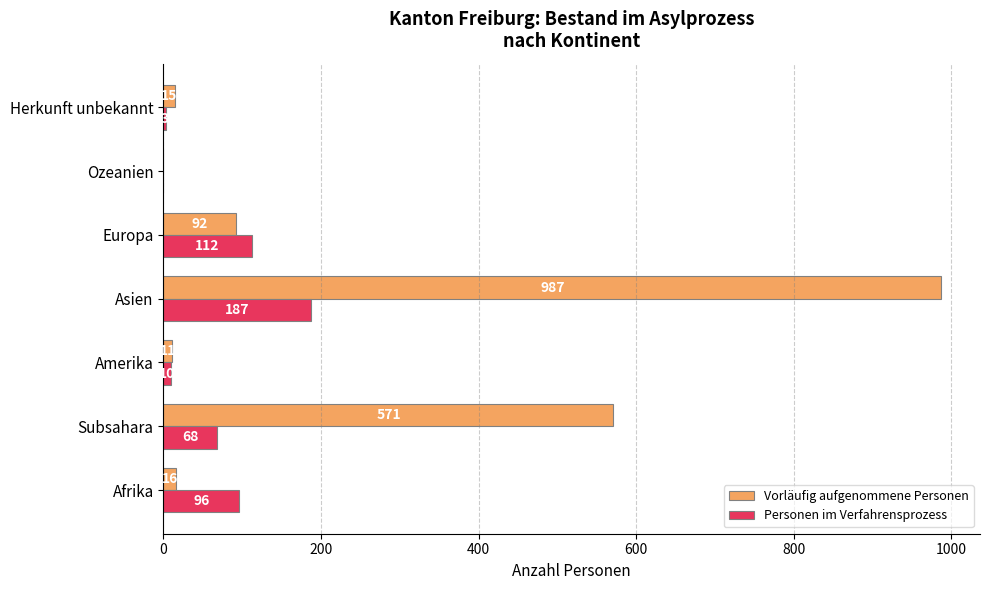

How many series are shown in this chart?

2